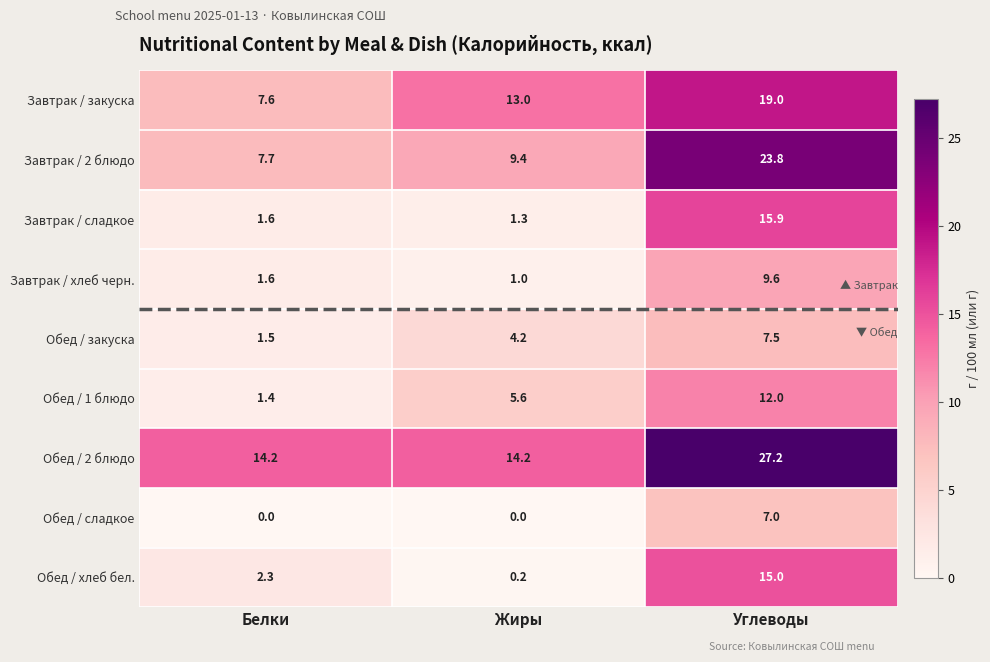

Rank the series by their maximum value, from highest to lowest.

Обед / 2 блюдо, Завтрак / 2 блюдо, Завтрак / закуска, Завтрак / сладкое, Обед / хлеб бел., Обед / 1 блюдо, Завтрак / хлеб черн., Обед / закуска, Обед / сладкое